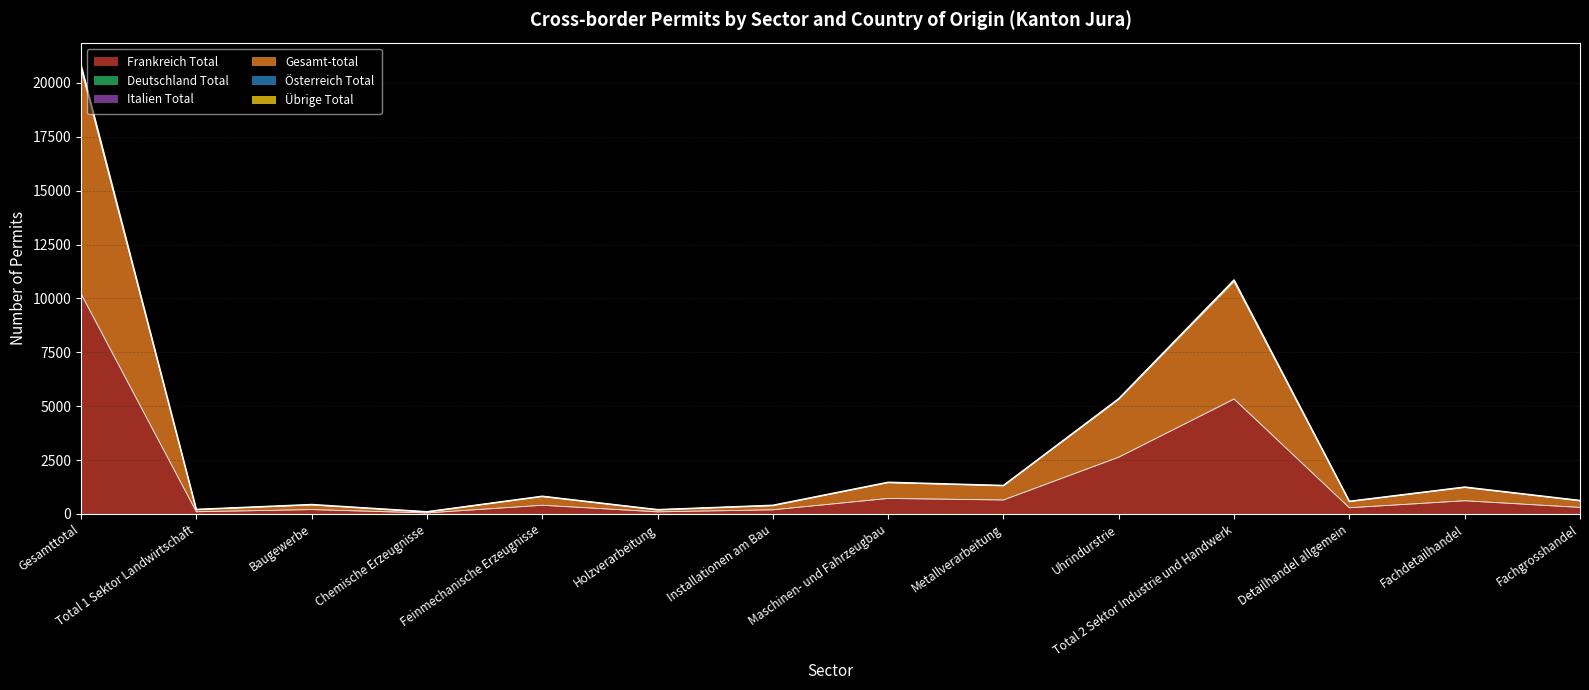

True or false: Italien Total has more than 1 points higher than both neighbors.

True